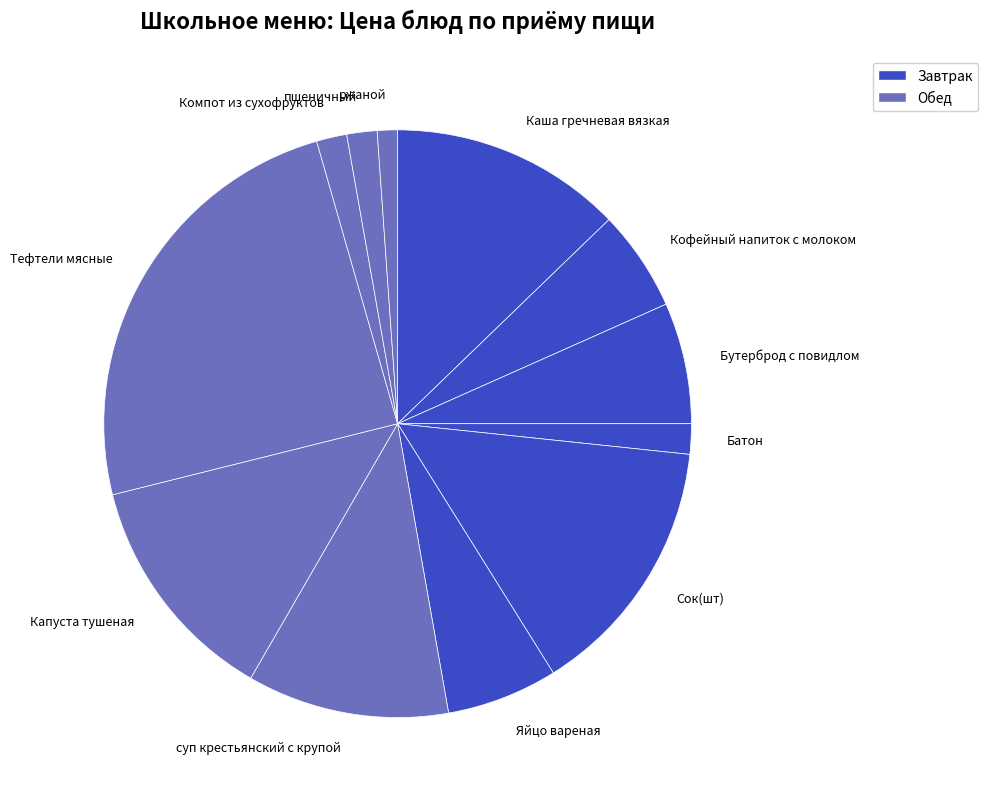

Is the sum of Тефтели мясные and Каша гречневая вязкая greater than half?

No